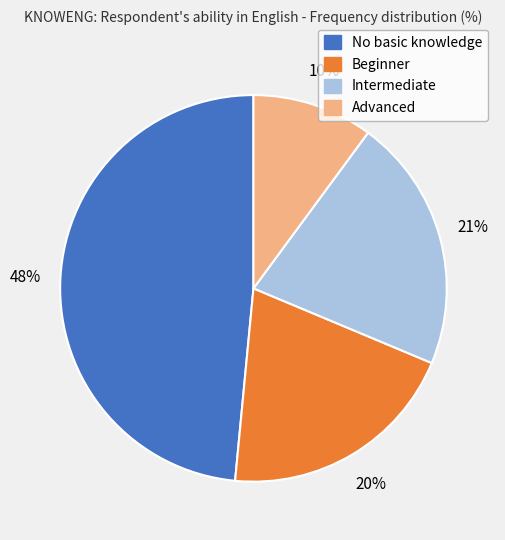

Is there any slice that represents more than half of the pie?

No